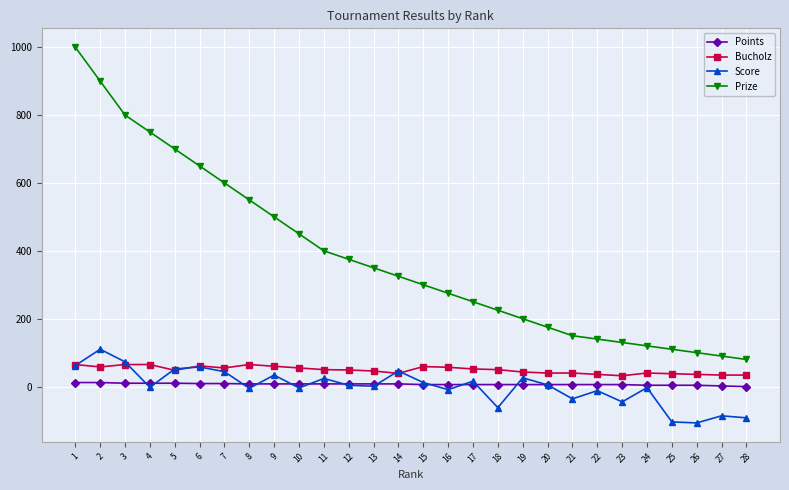

Which category has the highest value across all series?

1